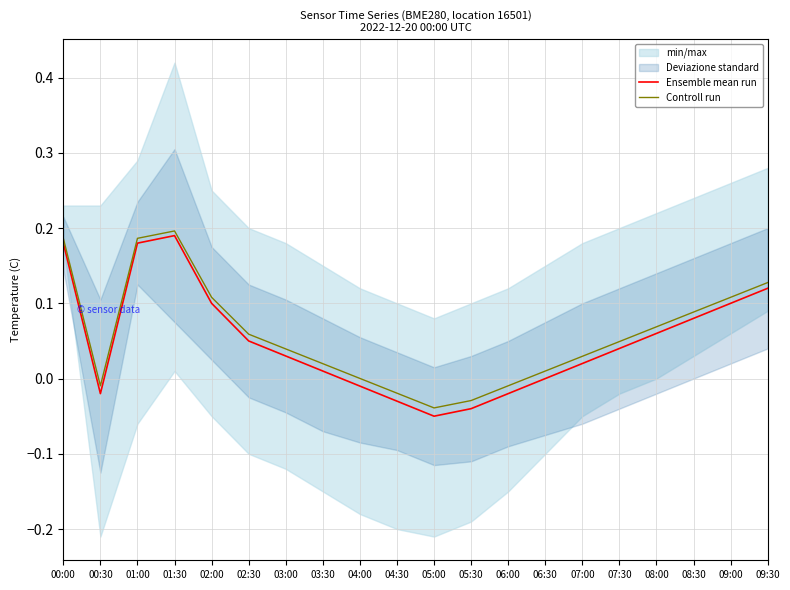

True or false: Controll run and Ensemble mean run intersect in this chart.

False